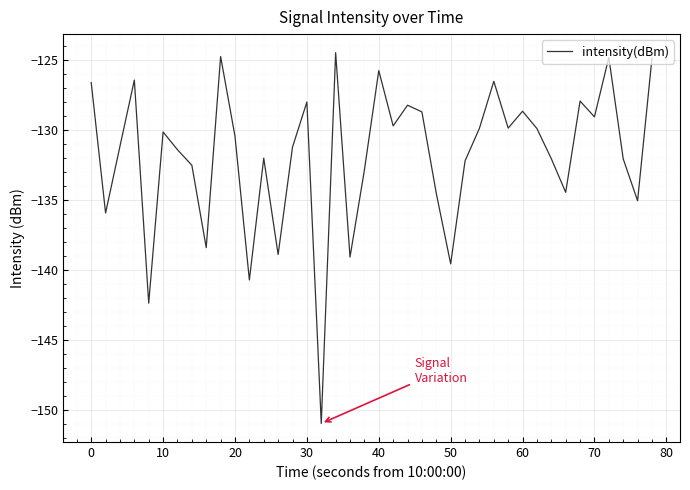

What is the difference between the maximum and minimum values?

26.5